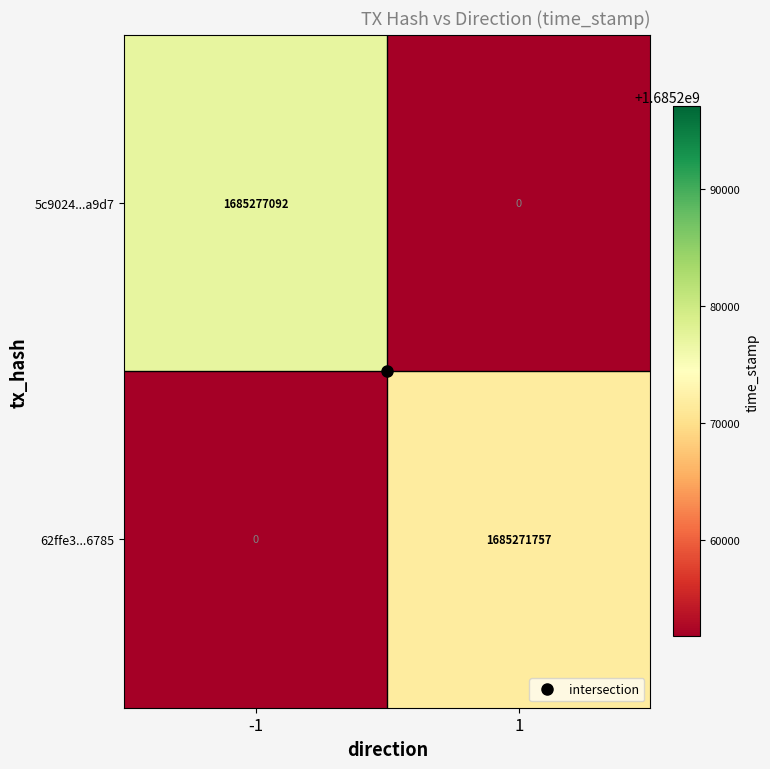

Rank the series at -1 from lowest to highest value.

62ffe3...6785, 5c9024...a9d7